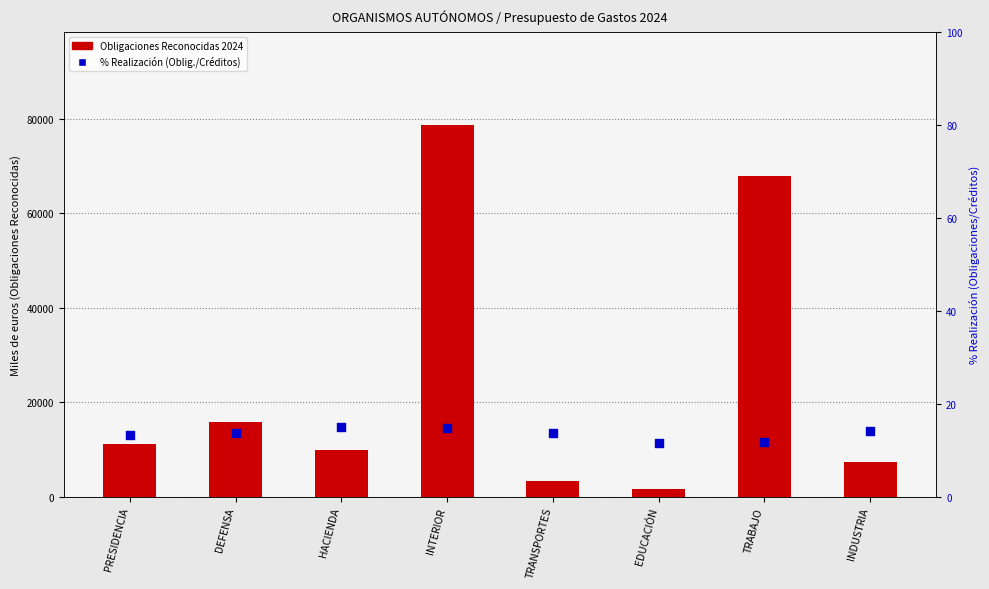

Is the value of Obligaciones Reconocidas 2024 at TRABAJO greater than the value of % Realización (Oblig./Créditos) at DEFENSA?

Yes